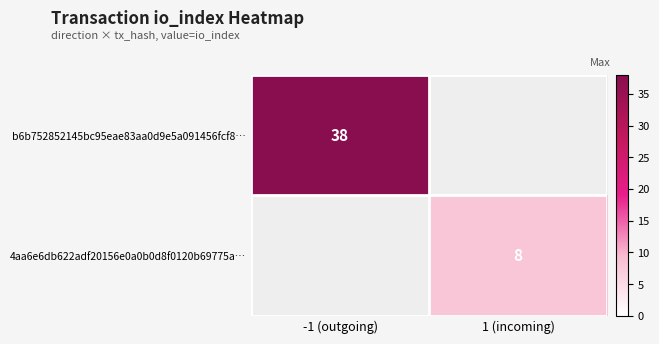

Is the value of b6b752852145bc95eae83aa0d9e5a091456fcf8… at -1 (outgoing) greater than the value of 4aa6e6db622adf20156e0a0b0d8f0120b69775a… at 1 (incoming)?

Yes